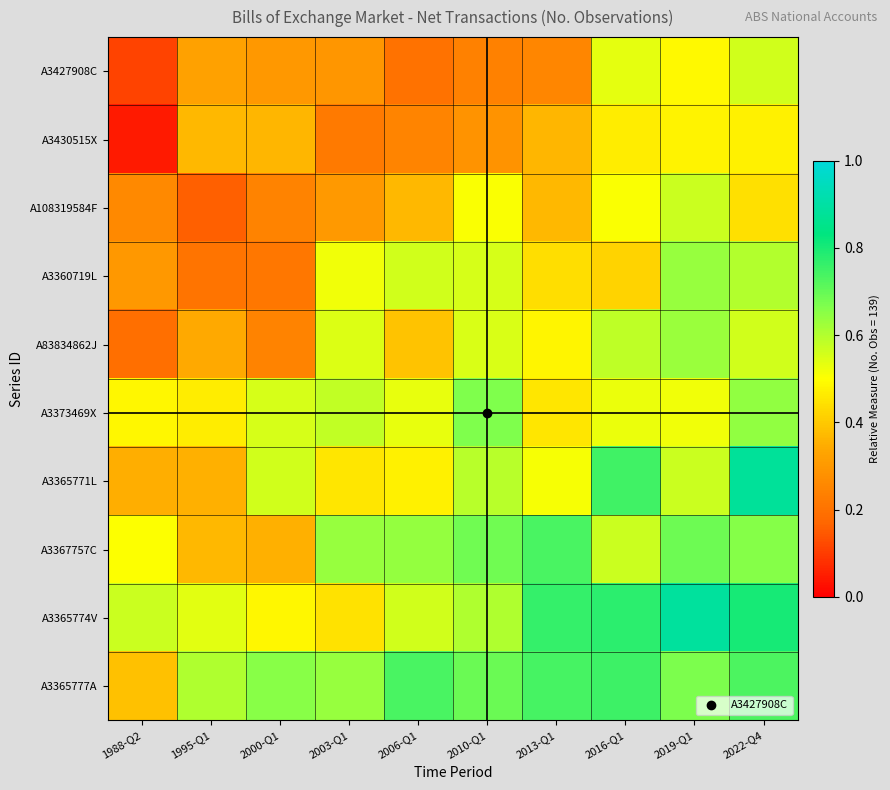

At how many categories does at least one series exceed 0?

10